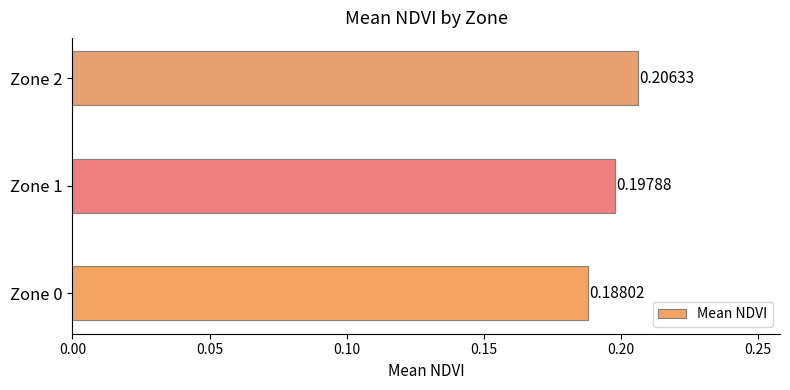

Count the values in the range 0 to 1.

3